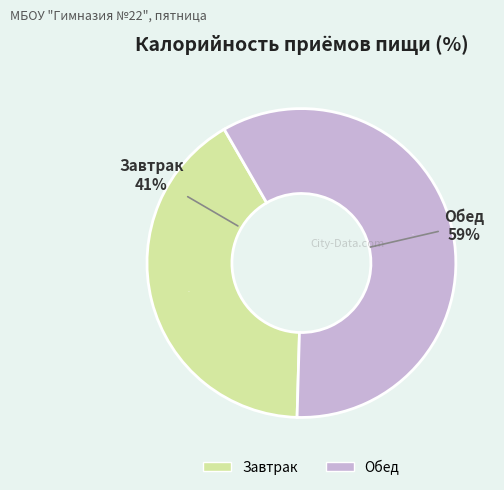

To the nearest percent, what is the average slice percentage?

50%